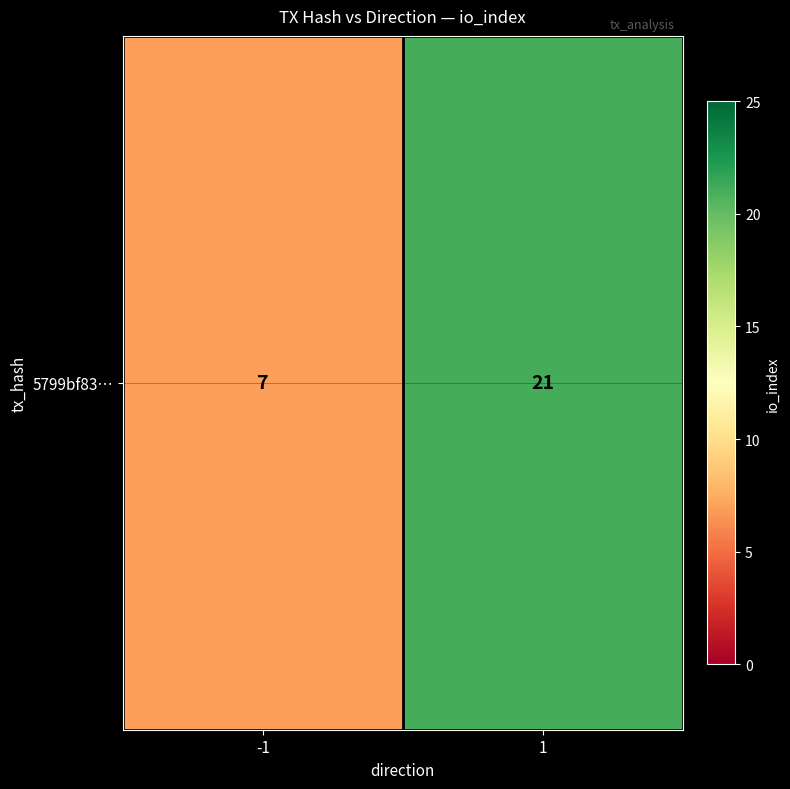

How many values are below 21?

1